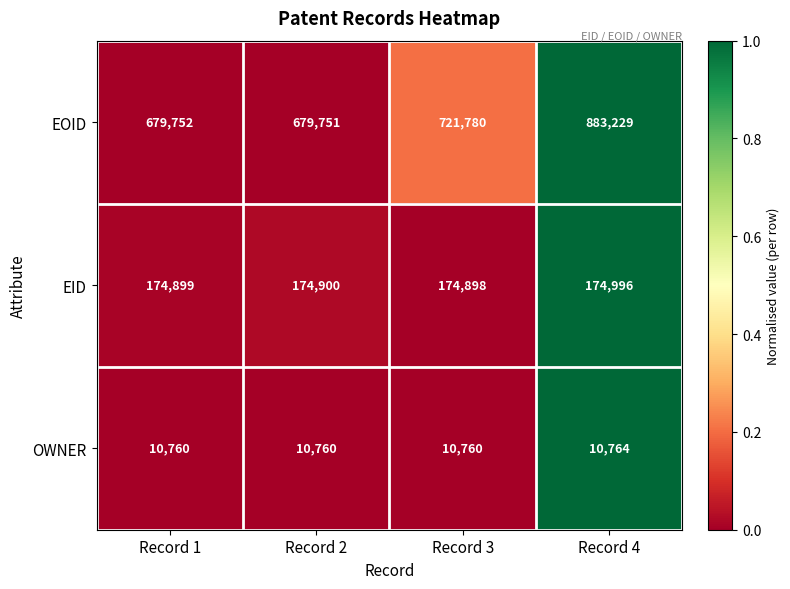

How many series are shown in this chart?

3